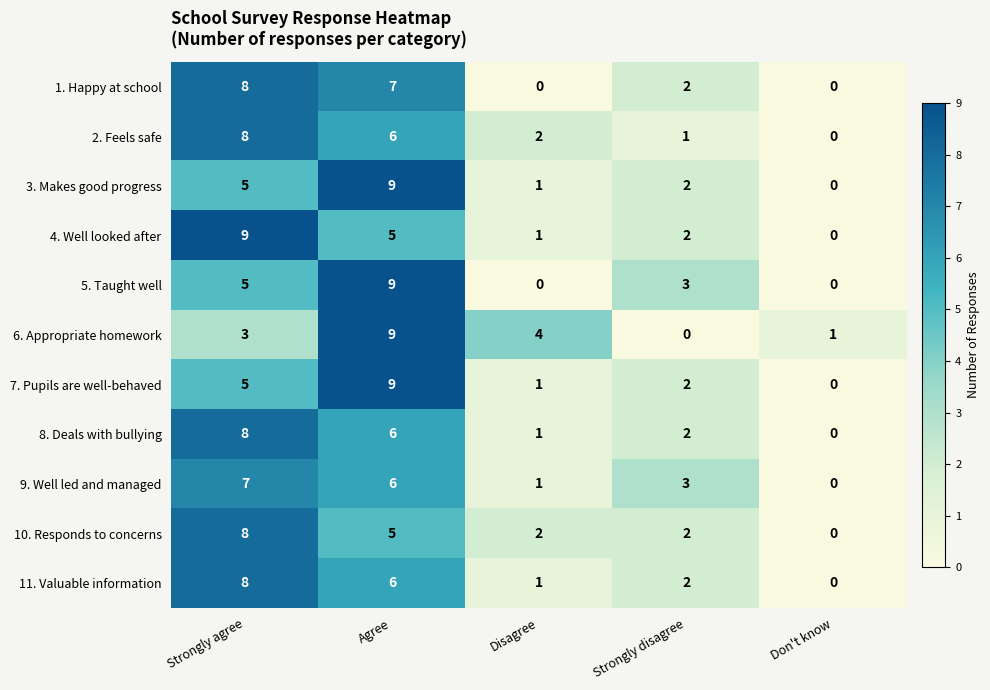

What is the spread (max minus min) of values at Strongly disagree?

3